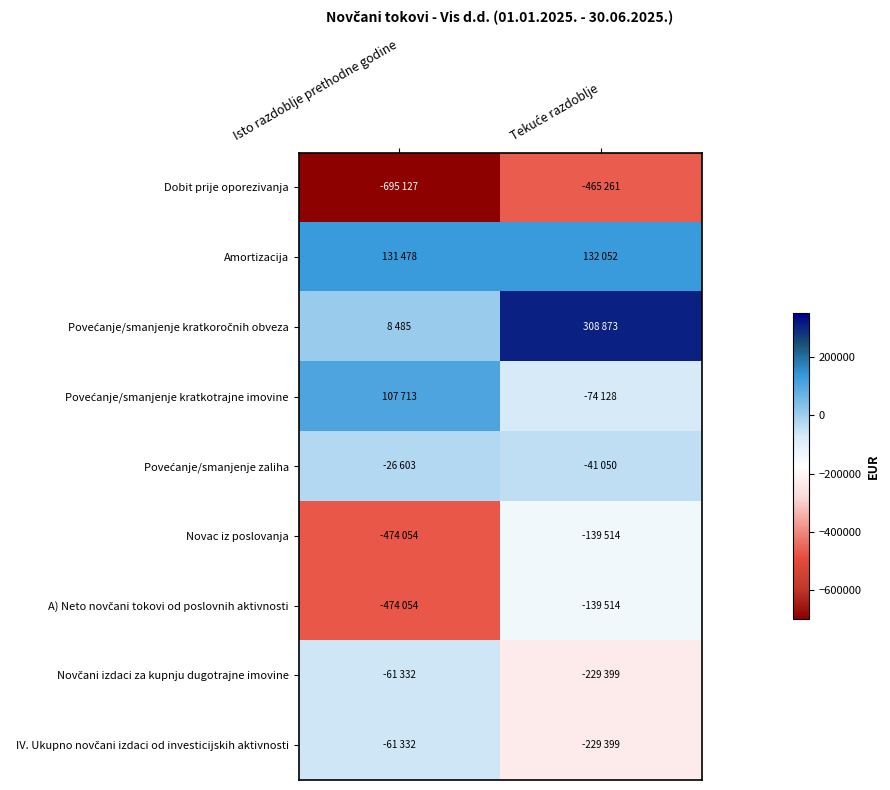

Rank the series by their maximum value, from highest to lowest.

Povećanje/smanjenje kratkoročnih obveza, Amortizacija, Povećanje/smanjenje kratkotrajne imovine, Povećanje/smanjenje zaliha, Novčani izdaci za kupnju dugotrajne imovine, IV. Ukupno novčani izdaci od investicijskih aktivnosti, Novac iz poslovanja, A) Neto novčani tokovi od poslovnih aktivnosti, Dobit prije oporezivanja